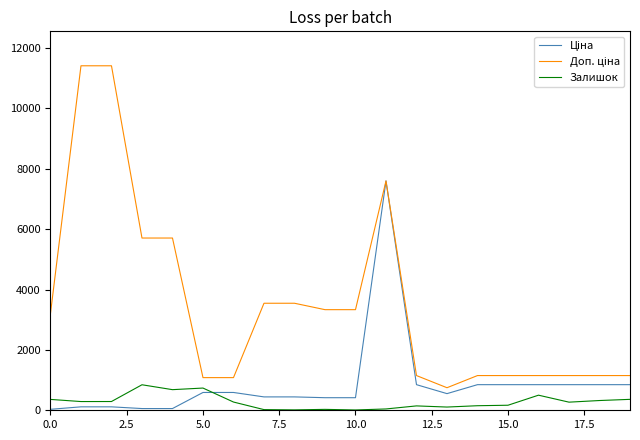

What is the greatest value displayed?

11410.0